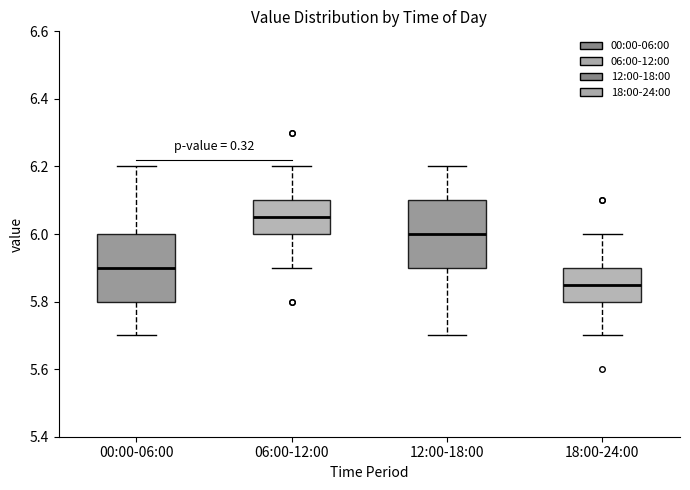

Where is the upper edge of the box for 00:00-06:00 on the y-axis? The values are not printed on the chart, so give them approximately, as read against the axis.

6.00